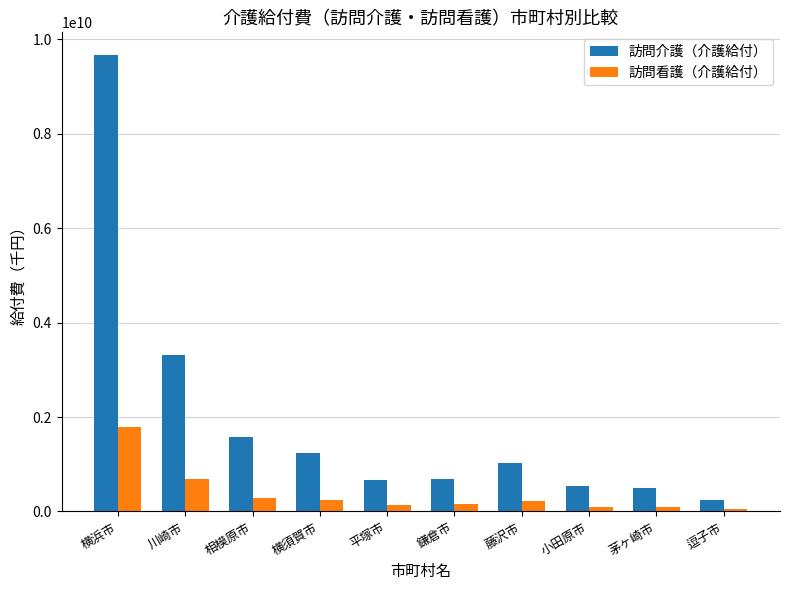

Are the bars grouped side by side (vs. stacked)?

Yes